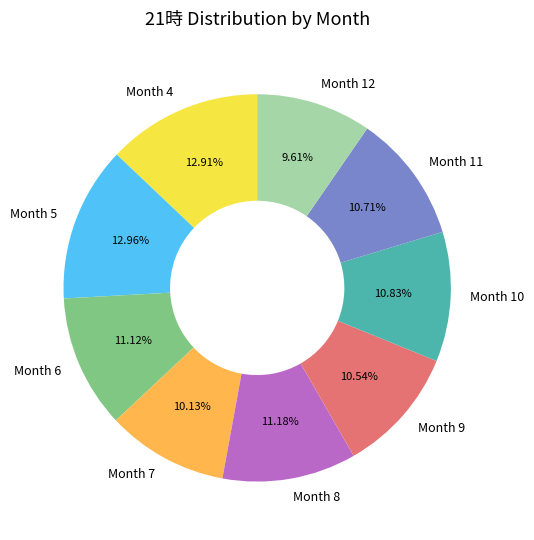

To the nearest percent, what is the difference between the largest and smallest slice percentages?

3%